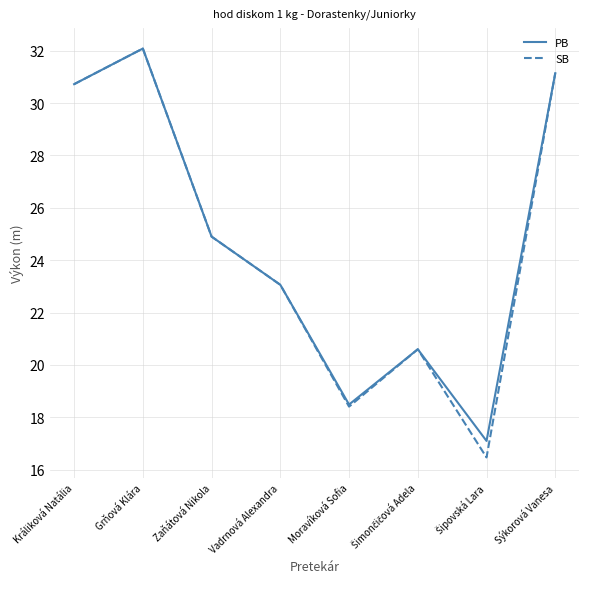

Does the chart display data point markers on the line(s)?

No